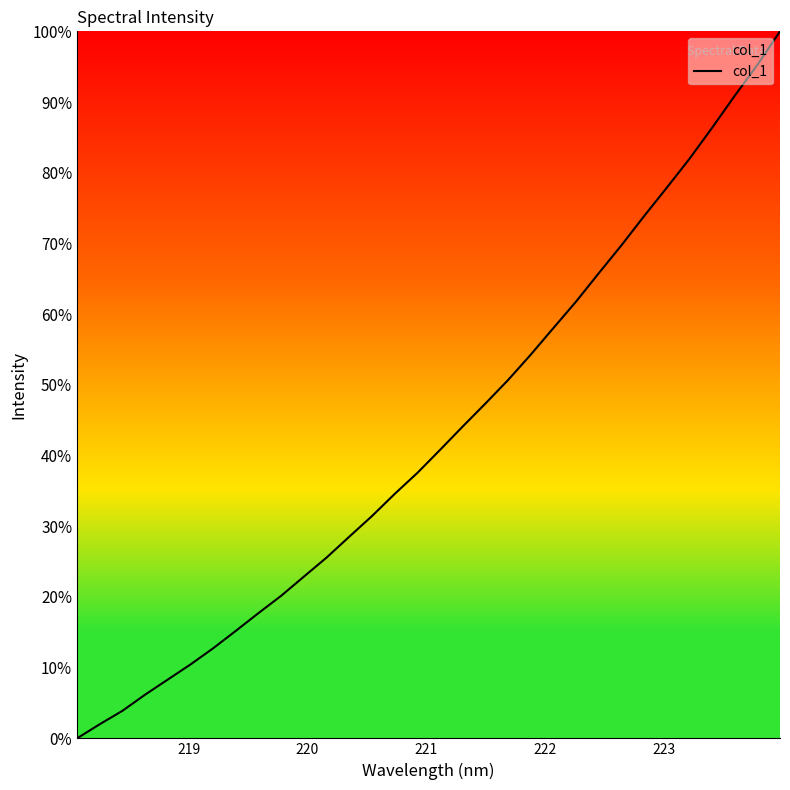

What is the difference between the maximum and minimum values?

100.0